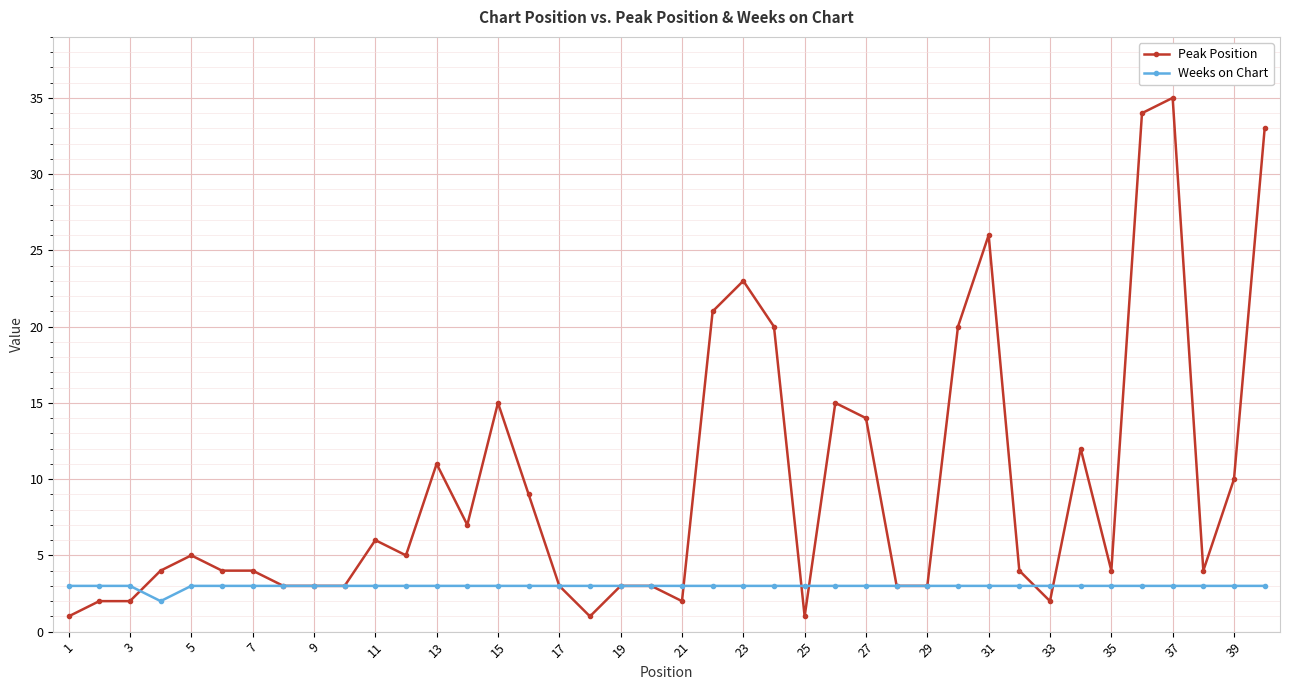

Rank the series by their average value, from lowest to highest.

Weeks on Chart, Peak Position